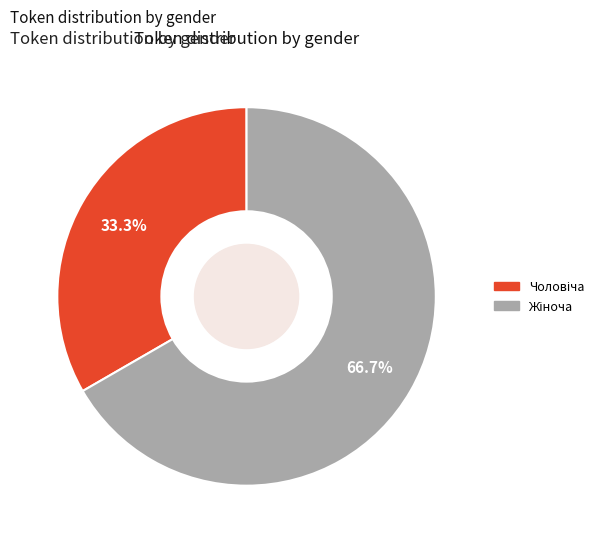

What is the largest slice in the pie chart?

Жіноча